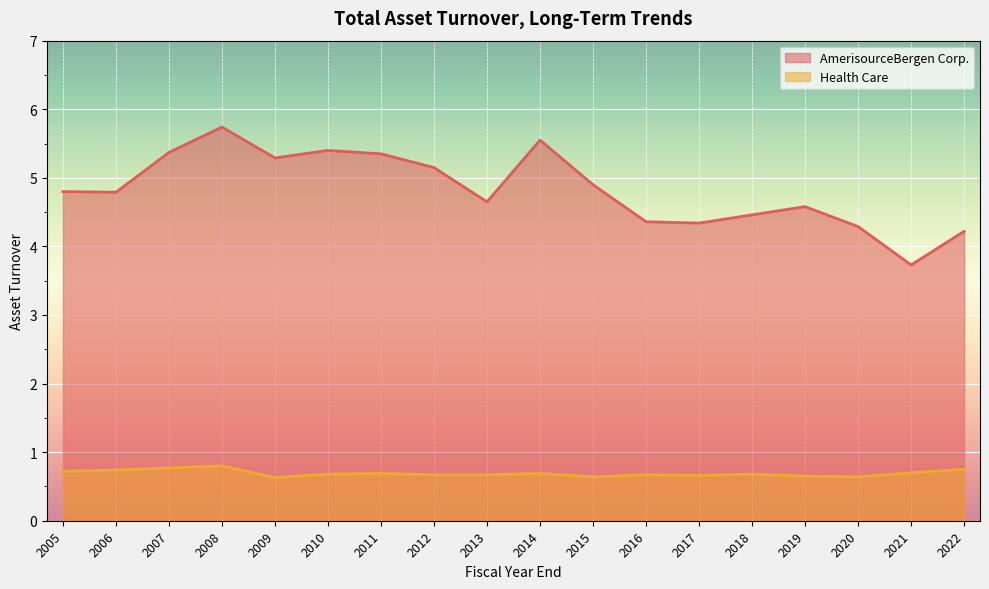

What is the total value across all series at 2011?

6.0